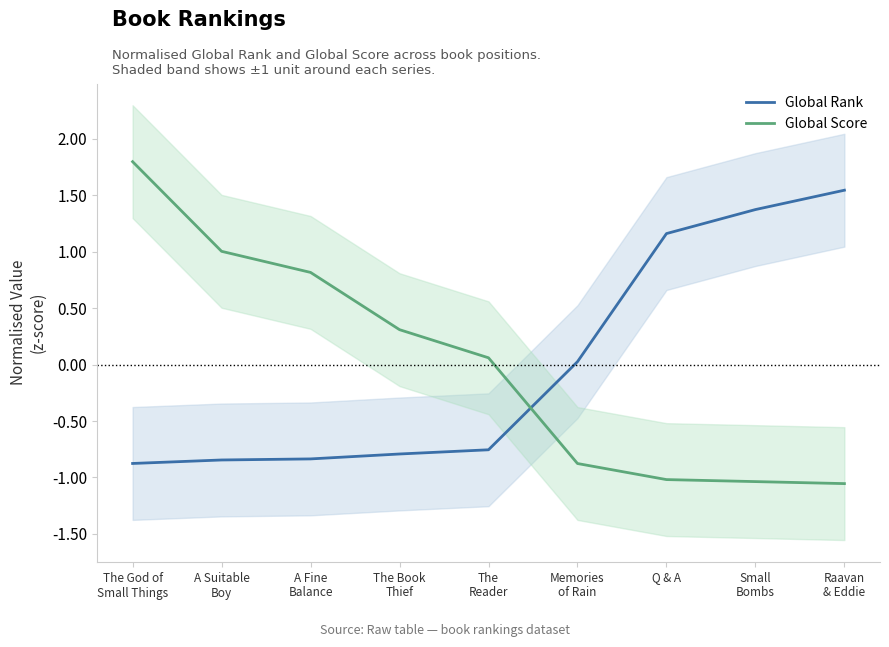

True or false: Global Rank and Global Score cross at least once.

True